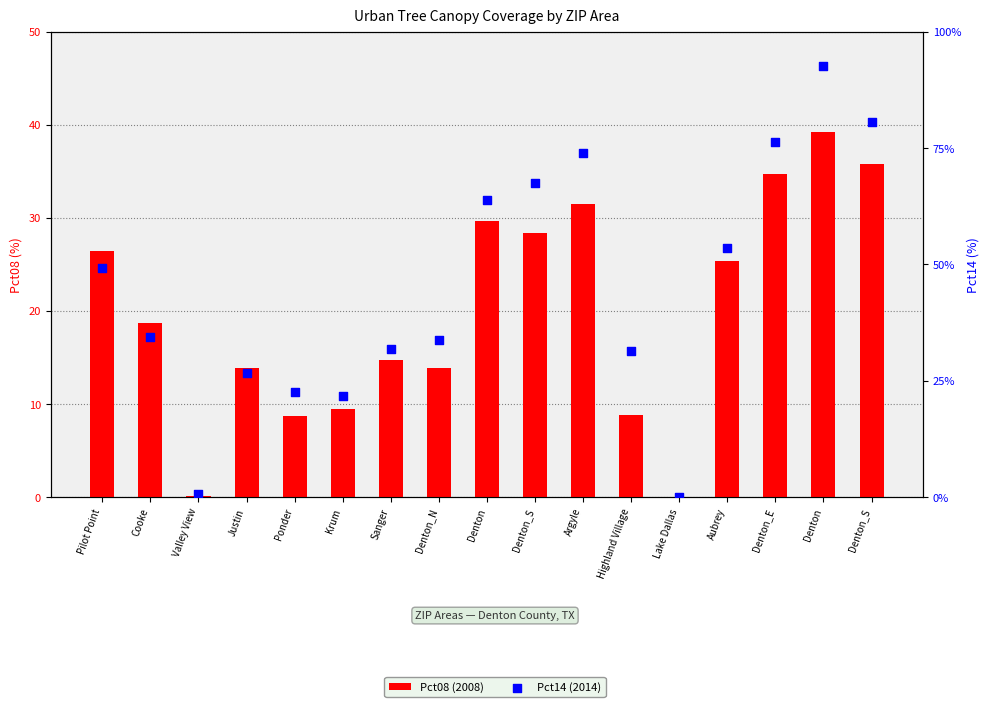

Which series has the widest spread of Y values?

Pct14 (2014)